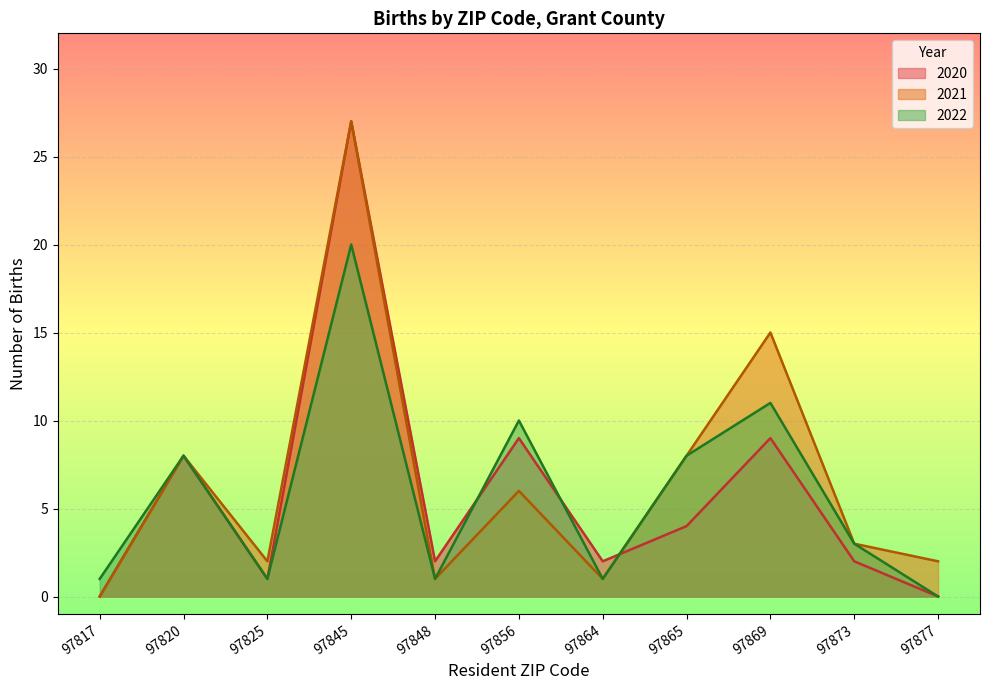

How many interior local valleys does the 2021 series have?

3